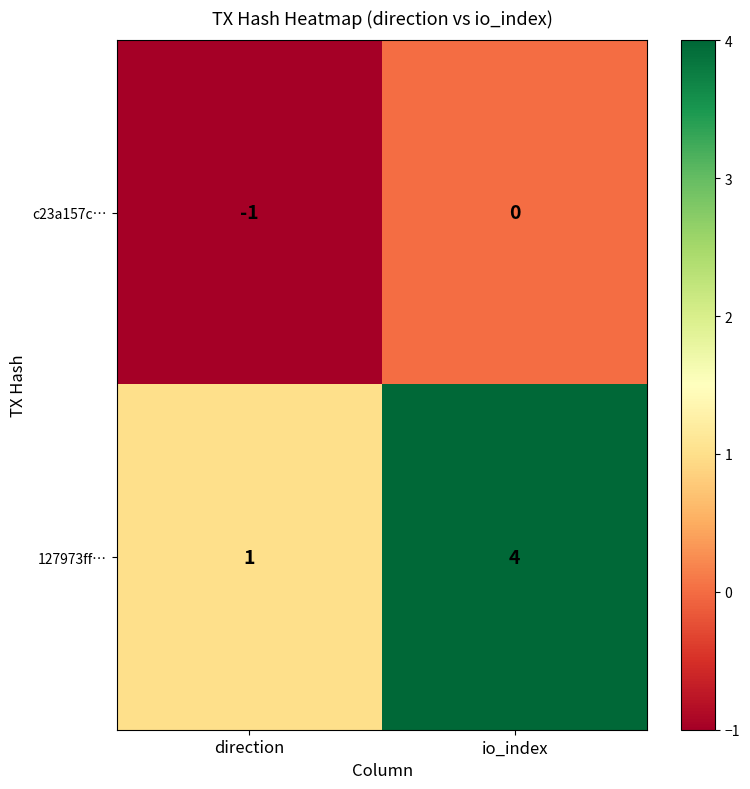

Reading left to right, transcribe all the data shown in this chart.

c23a157c…: direction=-1	io_index=0
127973ff…: direction=1	io_index=4